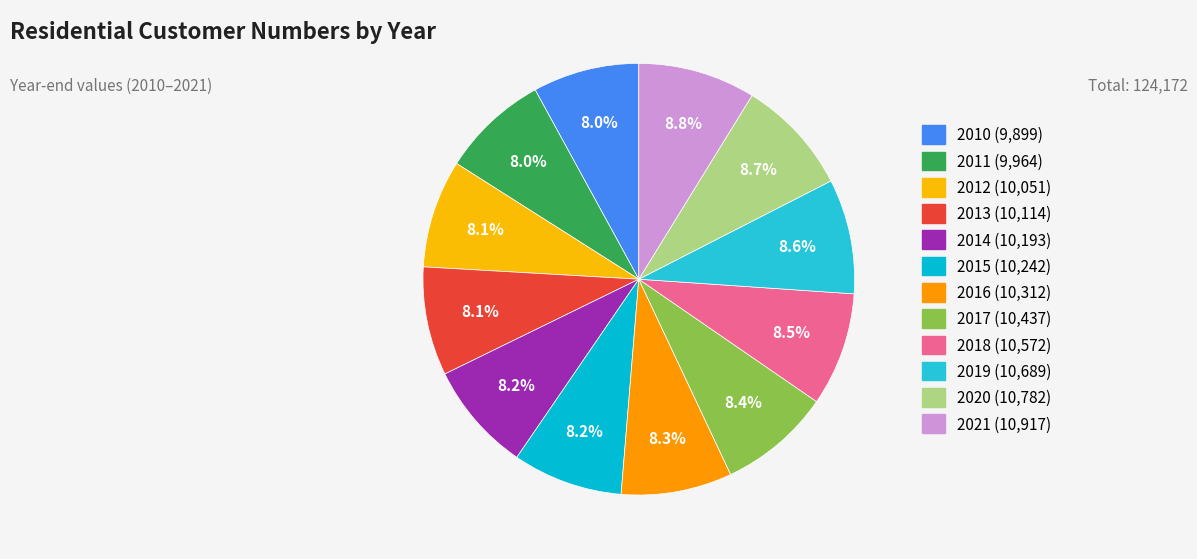

The 2018 slice represents 20% of the pie. True or false?

False